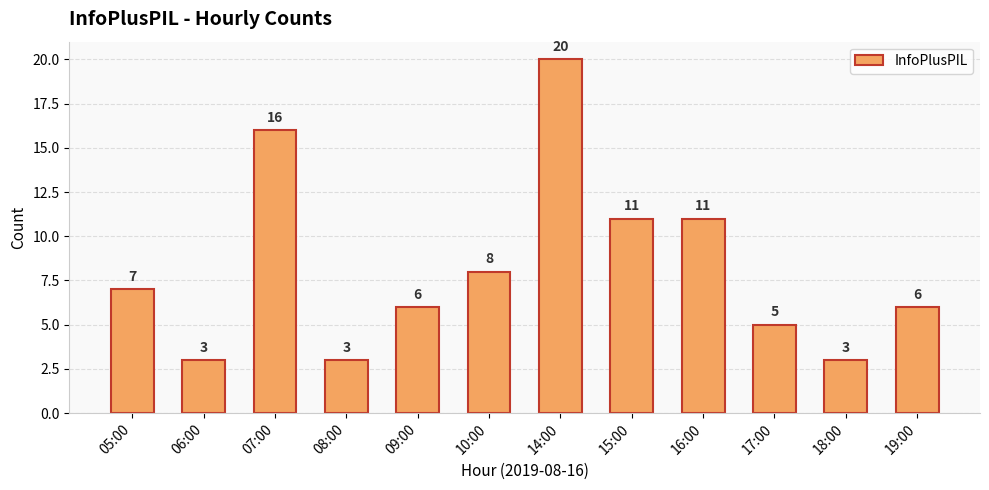

Which has a higher value, 14:00 or 17:00?

14:00